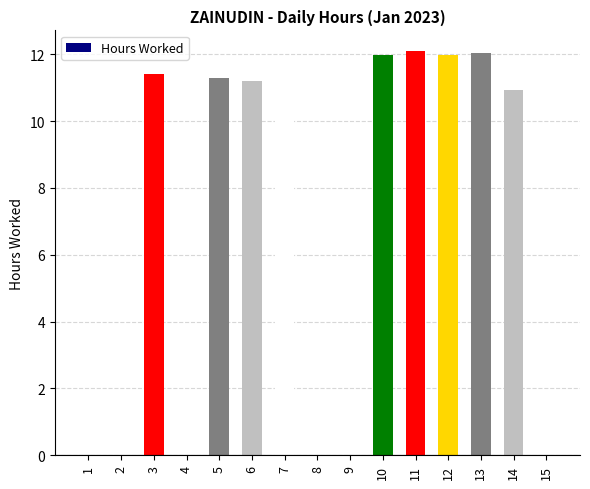

What is the sum of the values at 2 and 11?

12.1